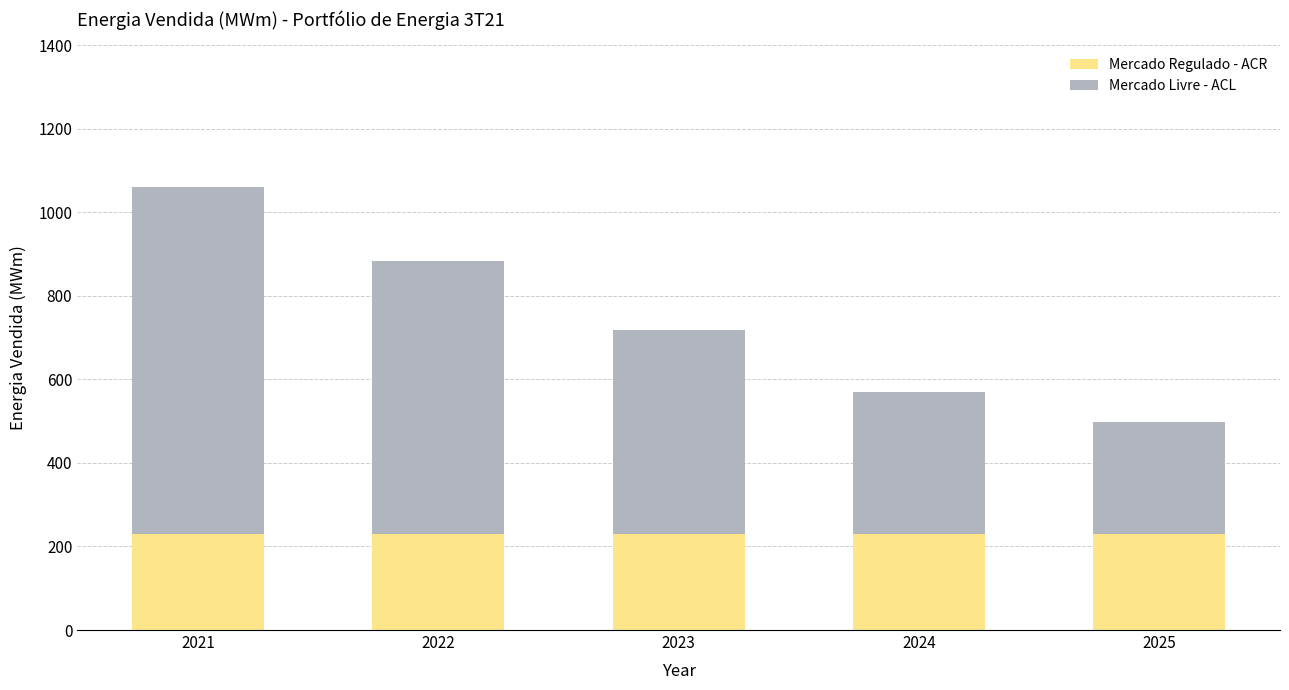

The Mercado Regulado - ACR series shows 99.7 at 2021. True or false?

False